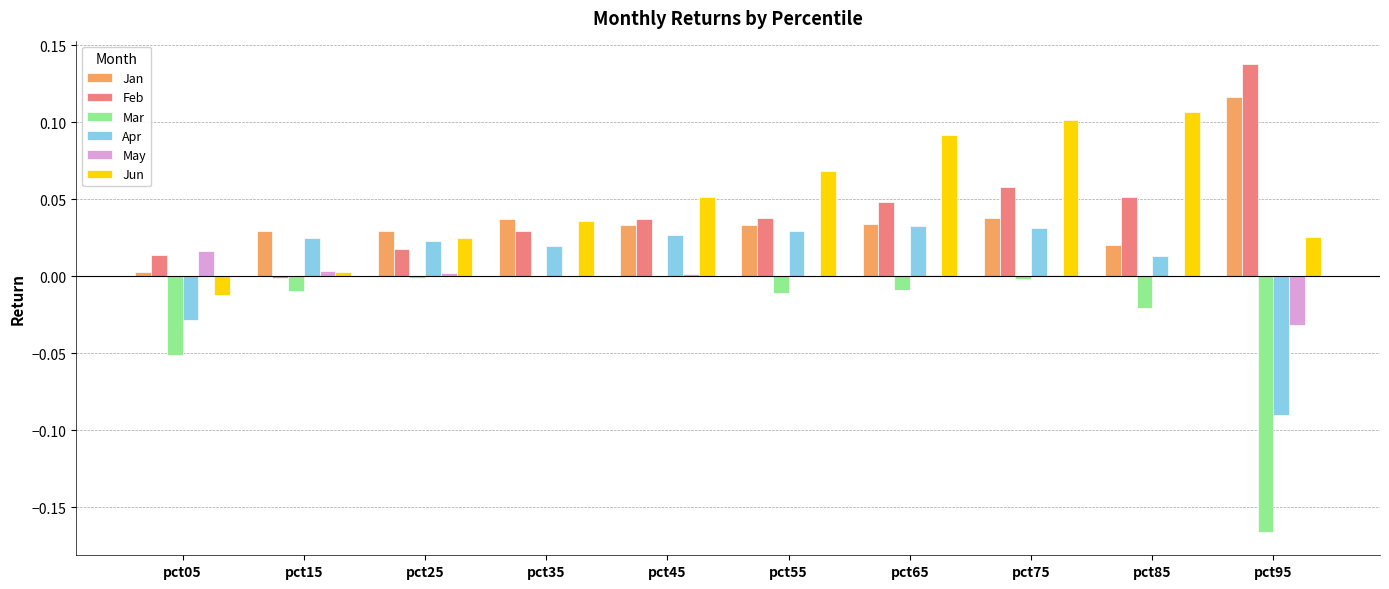

Is the value of Feb at pct85 greater than the value of May at pct55?

Yes